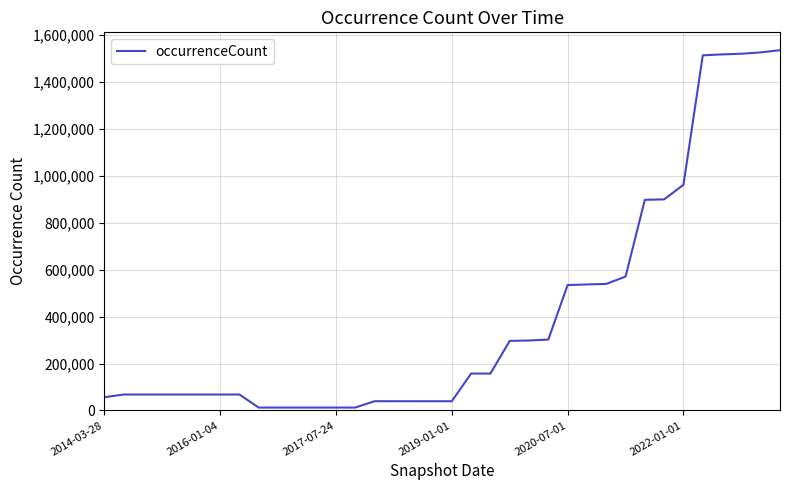

What is the difference between the maximum and minimum values?

1521981